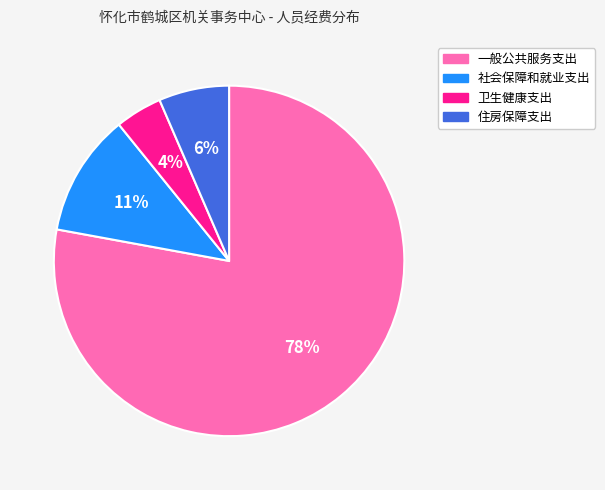

Rank the categories by value from lowest to highest.

卫生健康支出, 住房保障支出, 社会保障和就业支出, 一般公共服务支出